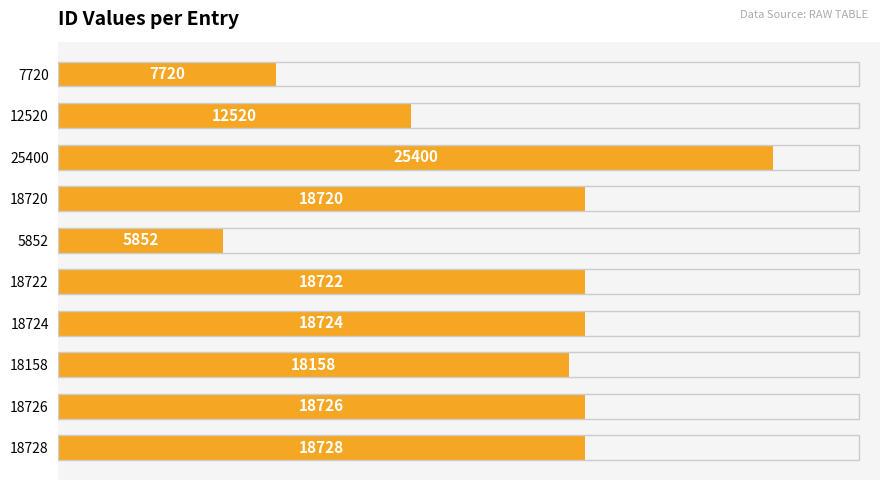

What is the sum of all values?

163270